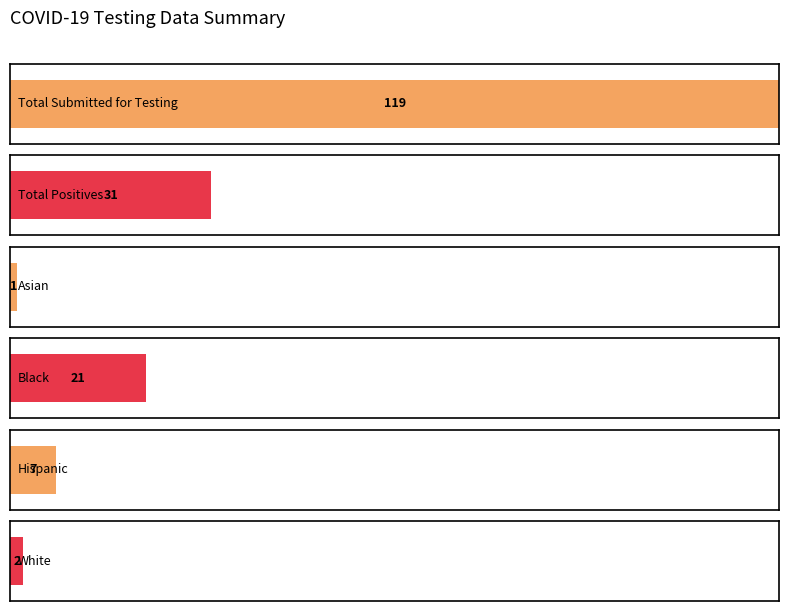

The value of Total Positives at 2020-06-03 is 48. True or false?

False